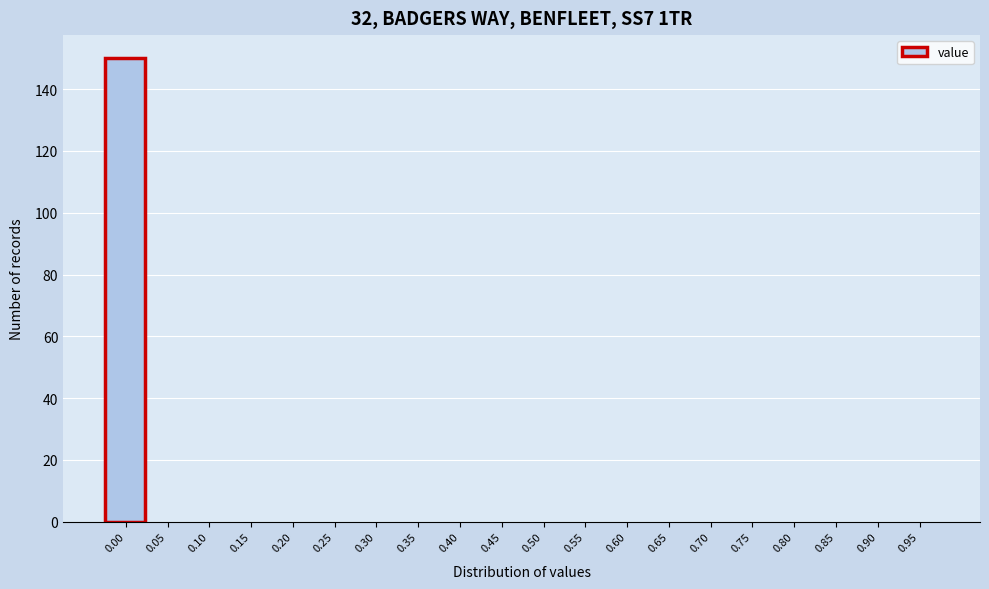

Reading left to right, list all the values displayed in this chart.

0.00=150	0.05=0	0.10=0	0.15=0	0.20=0	0.25=0	0.30=0	0.35=0	0.40=0	0.45=0	0.50=0	0.55=0	0.60=0	0.65=0	0.70=0	0.75=0	0.80=0	0.85=0	0.90=0	0.95=0